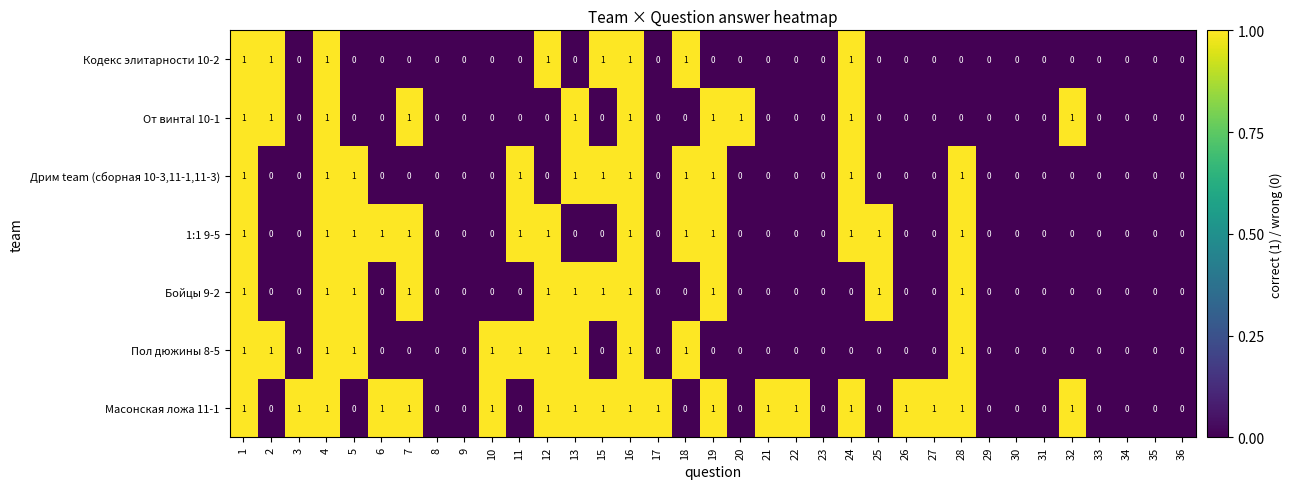

True or false: 1:1 9-5 has a value of 0 at 18.

False